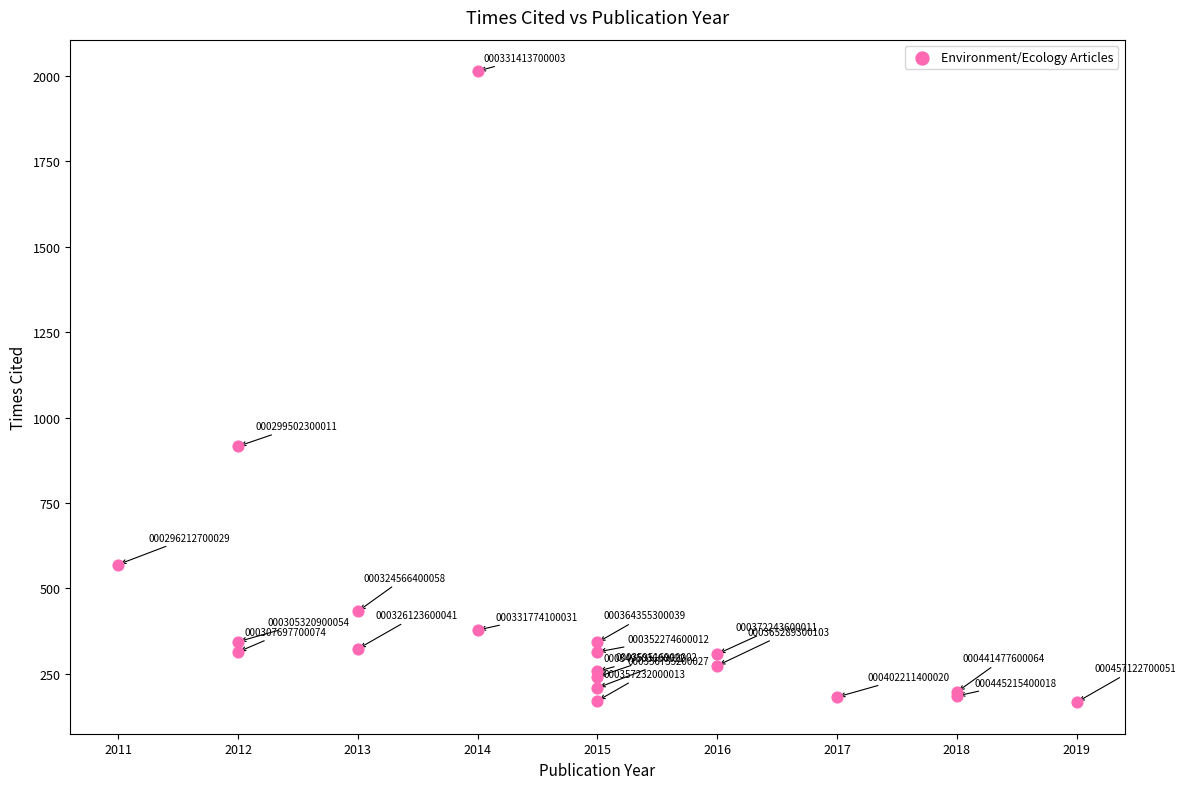

What Y value in the scatter plot is closest to 1090?

916